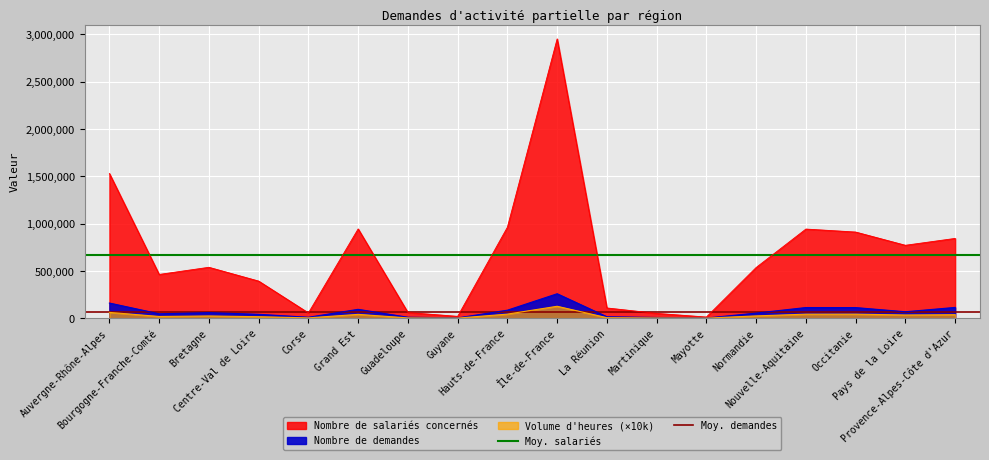

The Moy. demandes series shows 15624.0 at Auvergne-Rhône-Alpes. True or false?

False